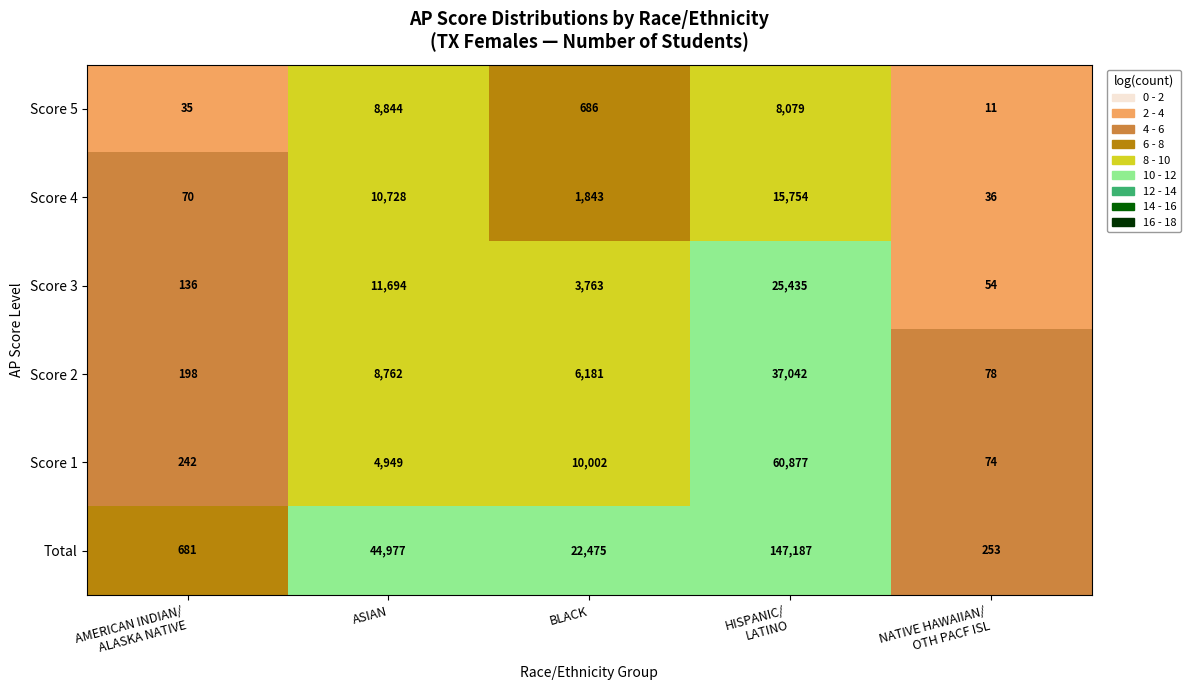

What is the maximum value shown in the chart?

147187